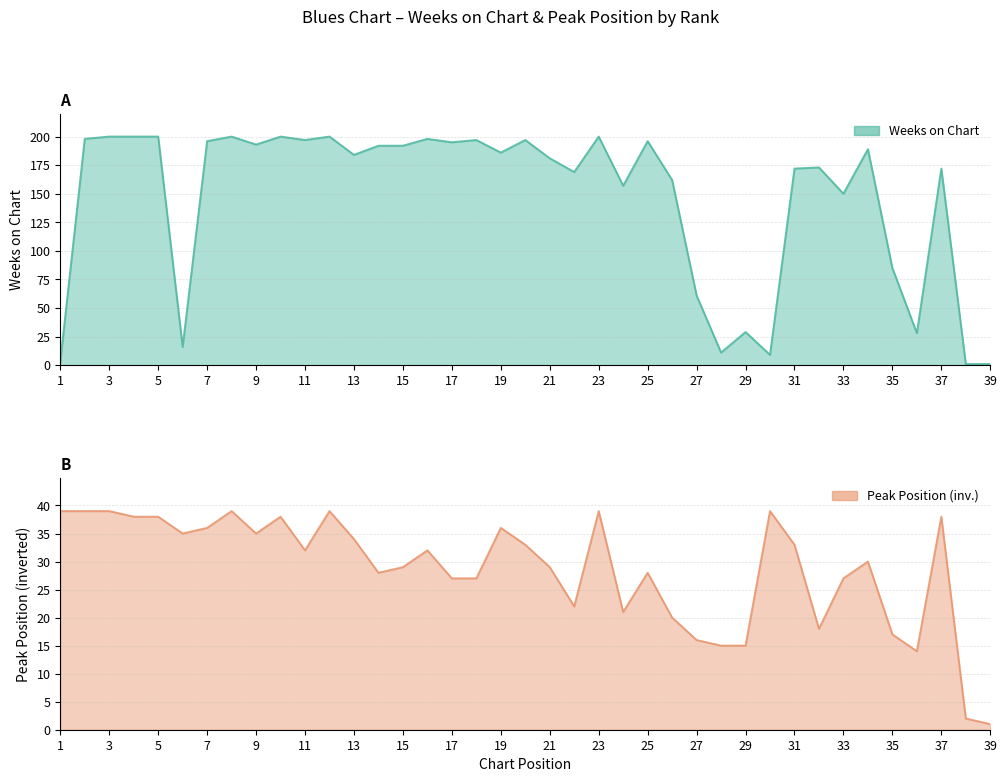

In Weeks on Chart, how many points are higher than both neighbors (excluding endpoints)?

12